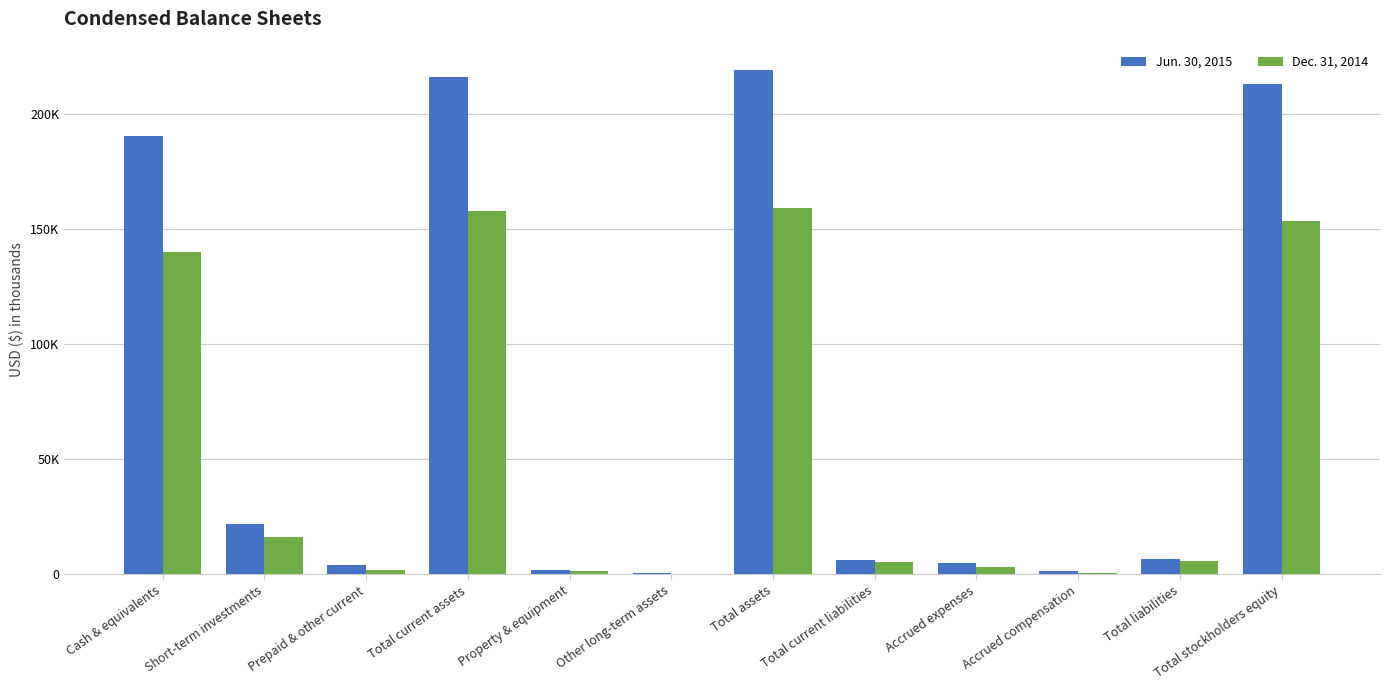

At how many categories does at least one series exceed 126560?

4